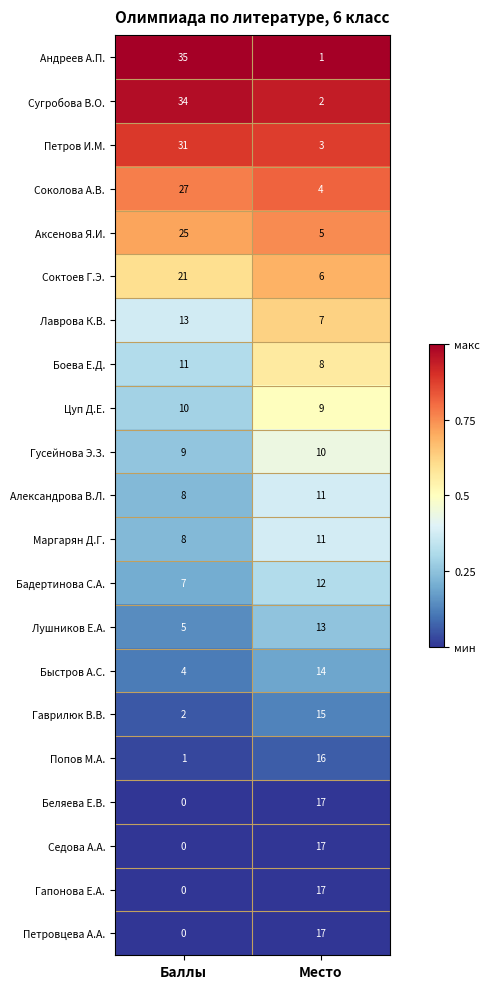

The Соктоев Г.Э. series shows 6 at Место. True or false?

True